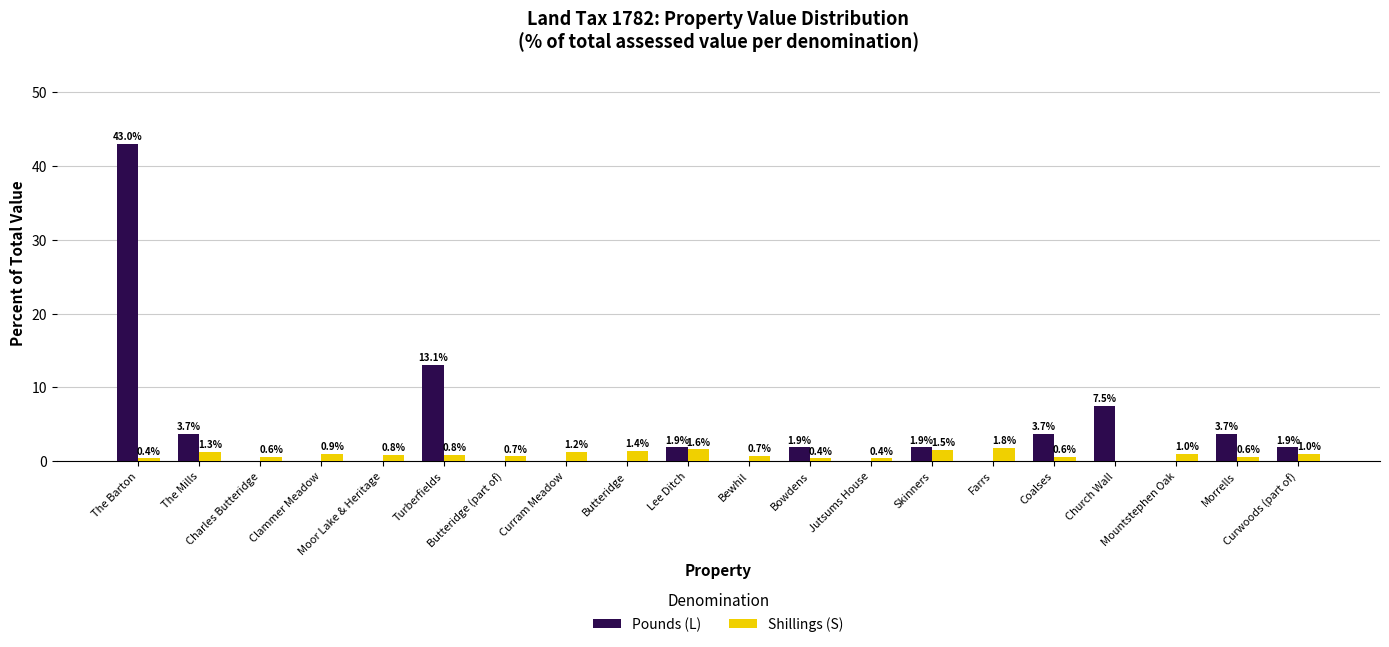

Which series has the largest total across all categories?

Pounds (L)